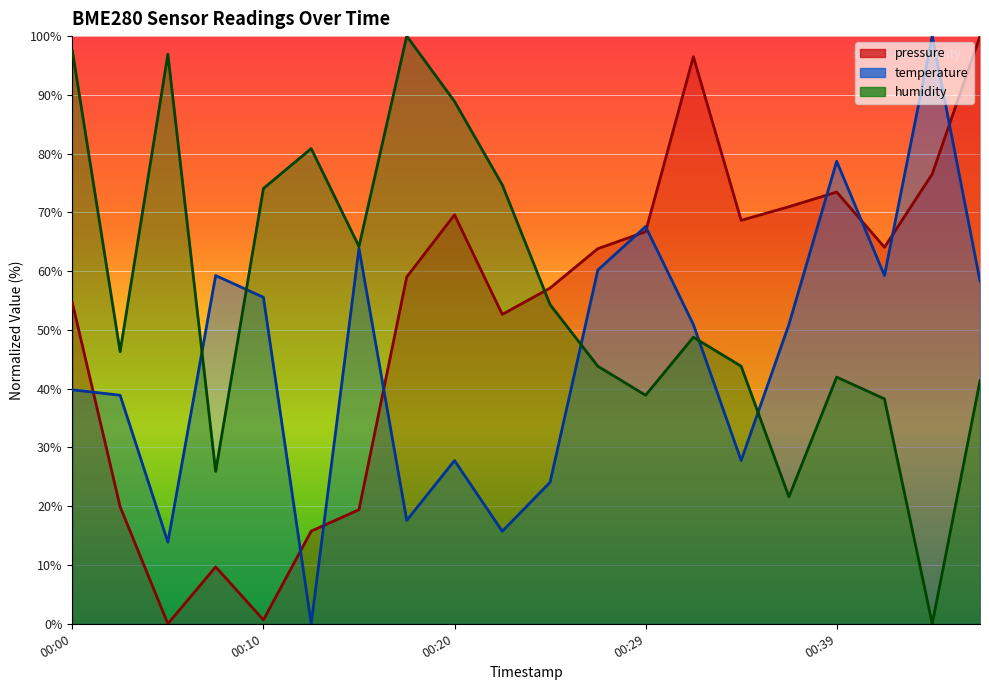

Rank the categories by pressure value from lowest to highest.

2023-09-19T00:05:41, 2023-09-19T00:10:33, 2023-09-19T00:08:06, 2023-09-19T00:12:58, 2023-09-19T00:15:23, 2023-09-19T00:03:16, 2023-09-19T00:22:40, 2023-09-19T00:00:50, 2023-09-19T00:25:09, 2023-09-19T00:17:48, 2023-09-19T00:27:29, 2023-09-19T00:42:02, 2023-09-19T00:29:55, 2023-09-19T00:34:46, 2023-09-19T00:20:13, 2023-09-19T00:37:11, 2023-09-19T00:39:36, 2023-09-19T00:44:27, 2023-09-19T00:32:20, 2023-09-19T00:46:53